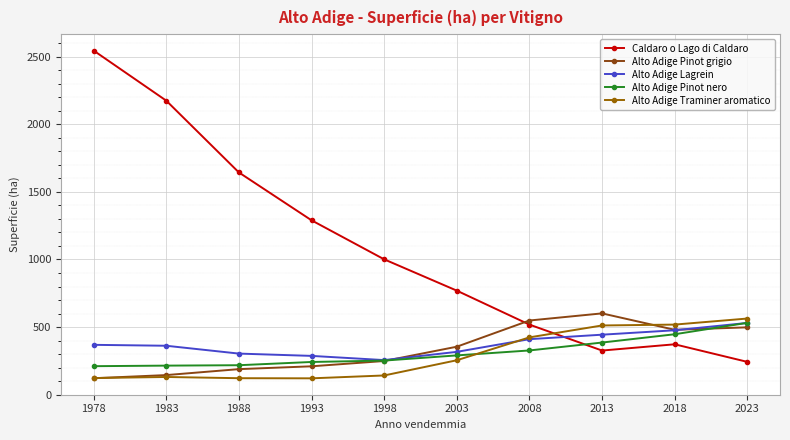

In Alto Adige Lagrein, how many points are lower than both neighbors (excluding endpoints)?

1